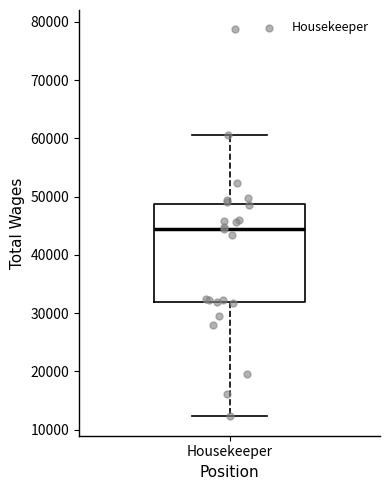

Read this box plot against the y-axis: the position of the median line, the range covered by the box, and the ends of both whiskers. The values are not printed on the chart, so give them approximately, as read against the axis.

median 45000, box 32000 to 49000, whiskers 12000 to 61000